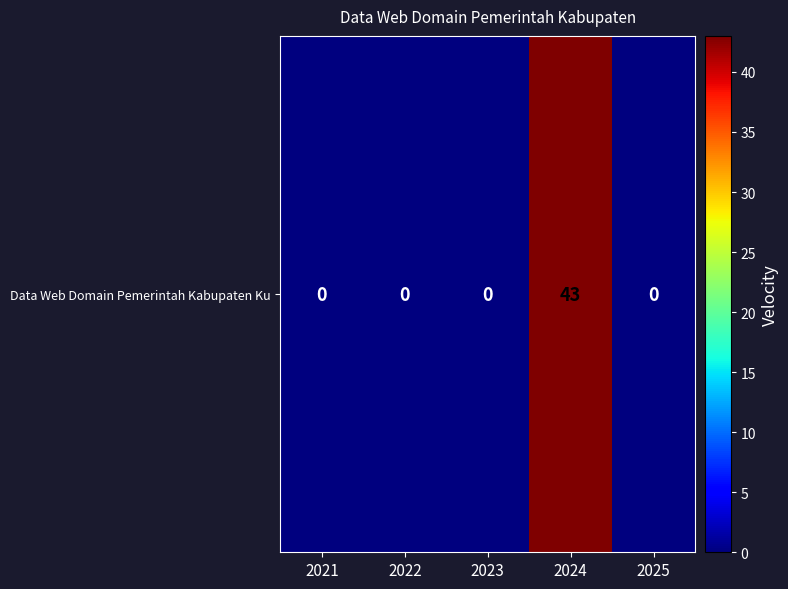

Is it true that the value at 2023 is -26?

False